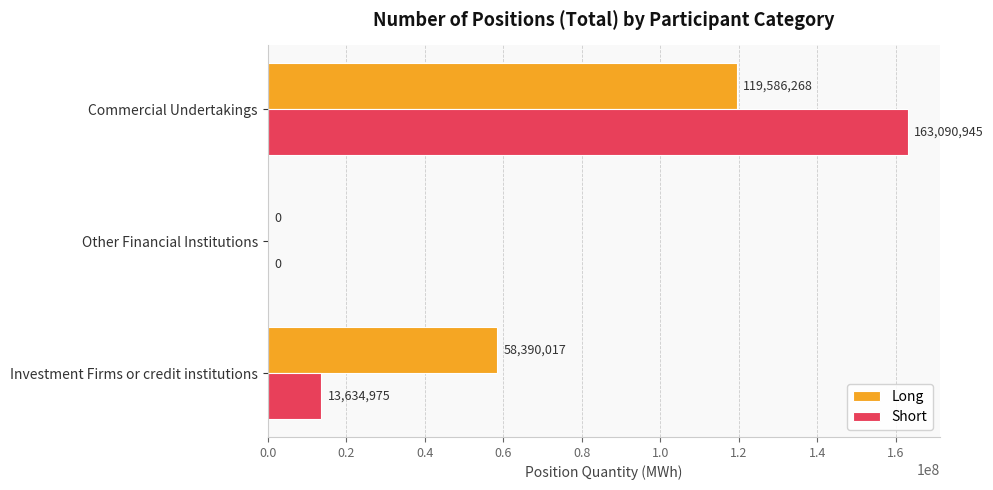

The value of Long at Commercial Undertakings is 72625658. True or false?

False